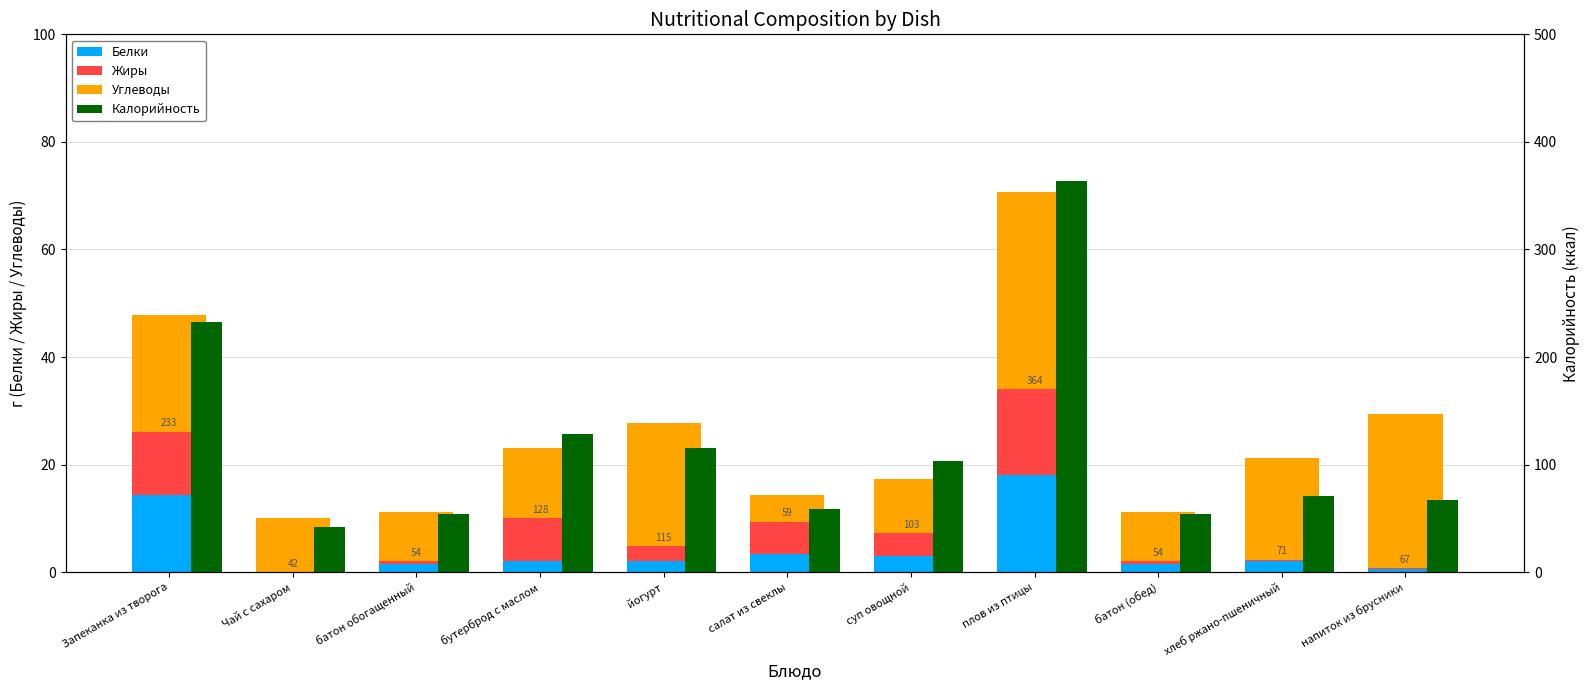

How many bars are there in each group?

4